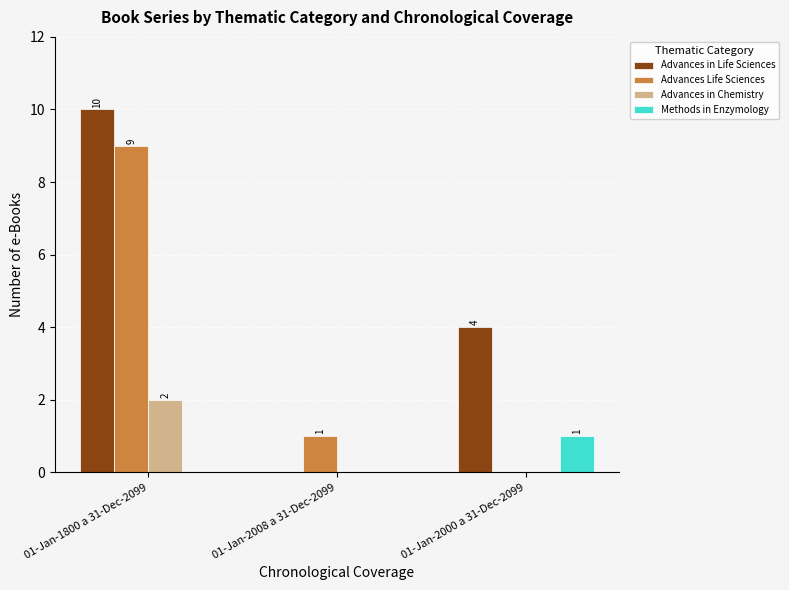

What are all the series names shown in the legend?

Advances in Life Sciences, Advances Life Sciences, Advances in Chemistry, Methods in Enzymology